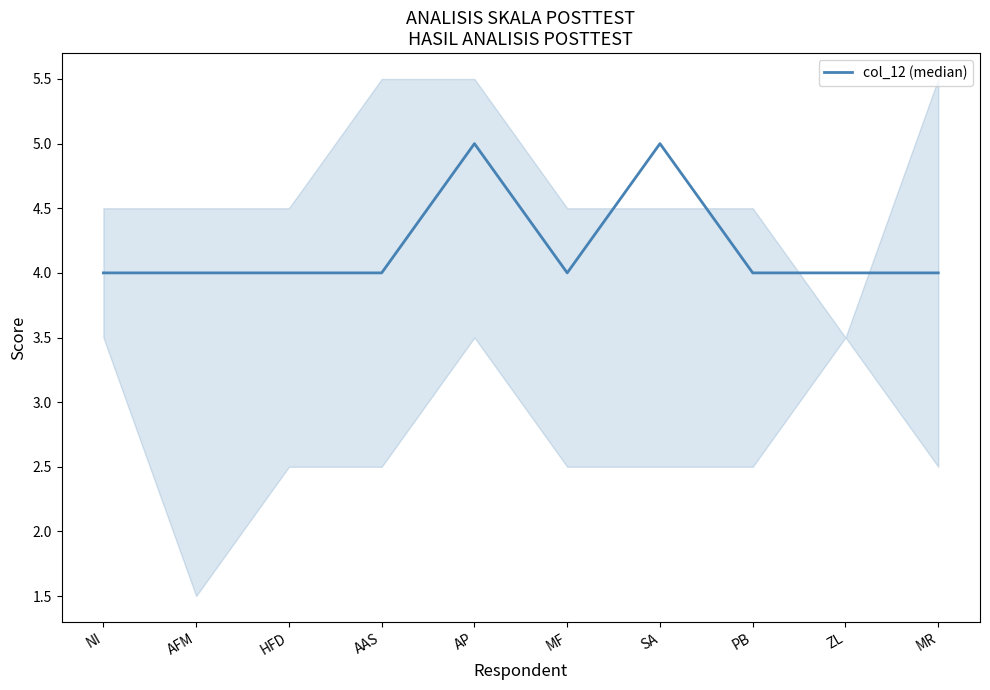

At which category does the chart reach its minimum across all series?

NI